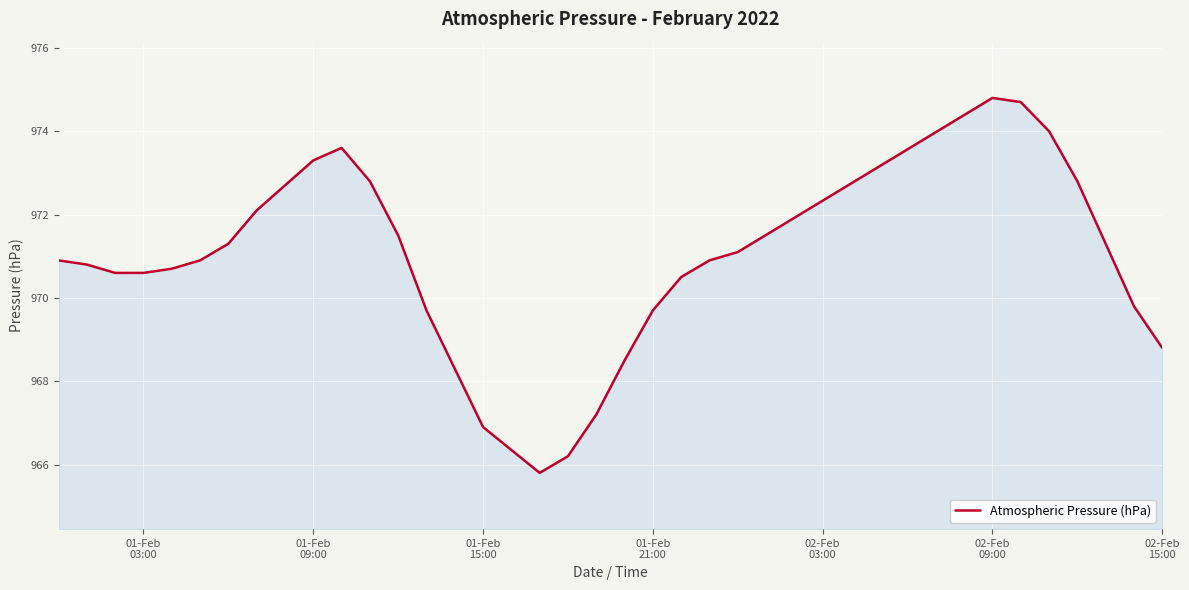

What is the greatest value displayed?

974.8